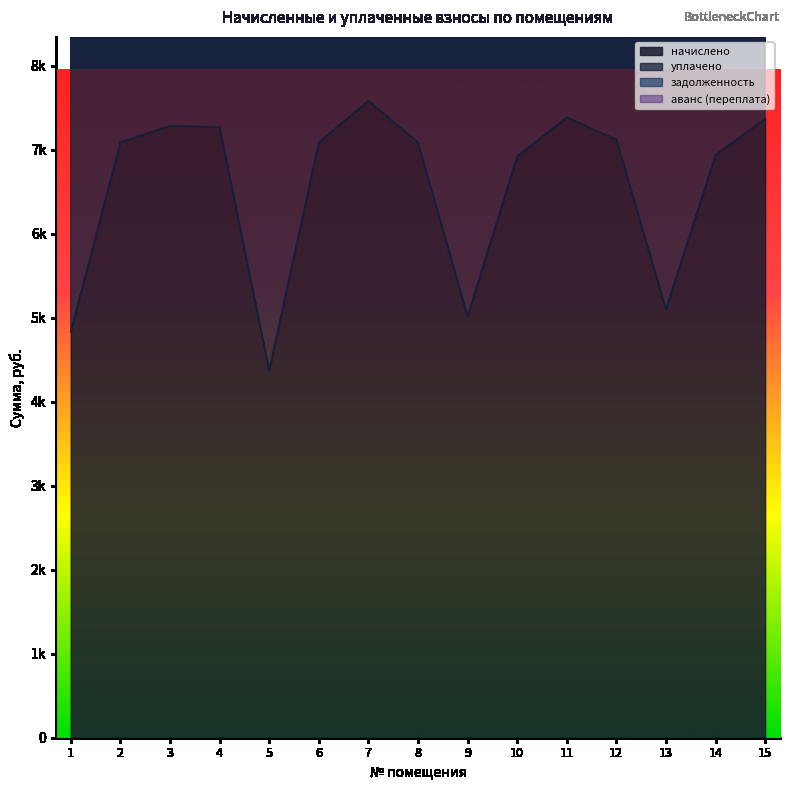

How many data points in начислено are less than 7087?

6